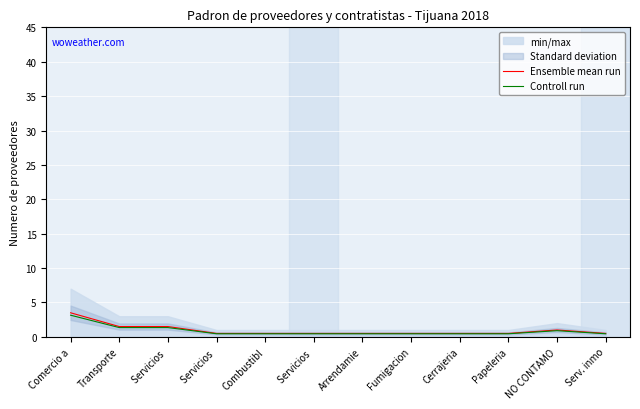

Rank the series by their average value, from lowest to highest.

Controll run, Ensemble mean run